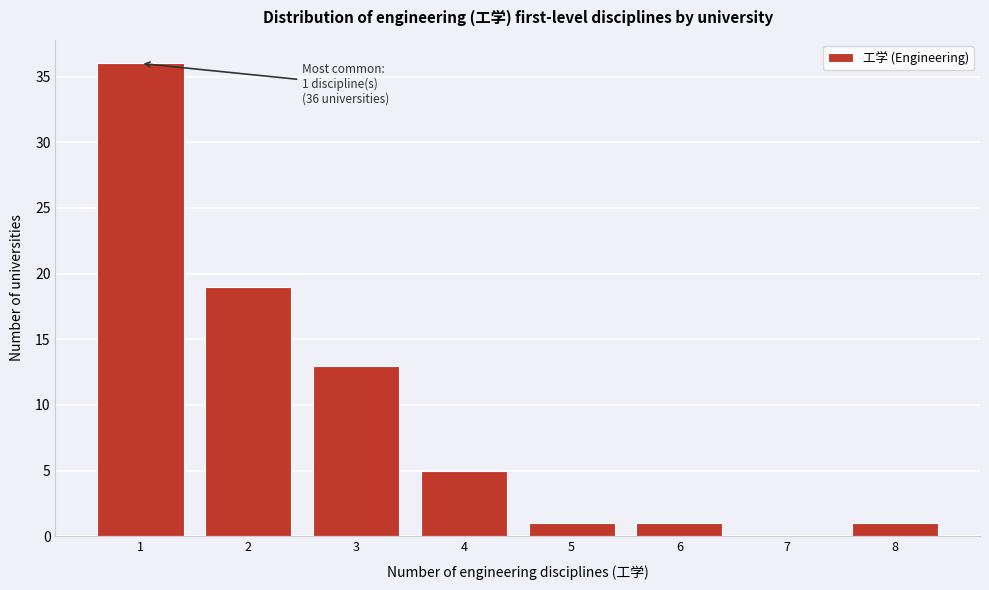

Reading left to right, extract all data points from this chart.

1=36	2=19	3=13	4=5	5=1	6=1	7=0	8=1